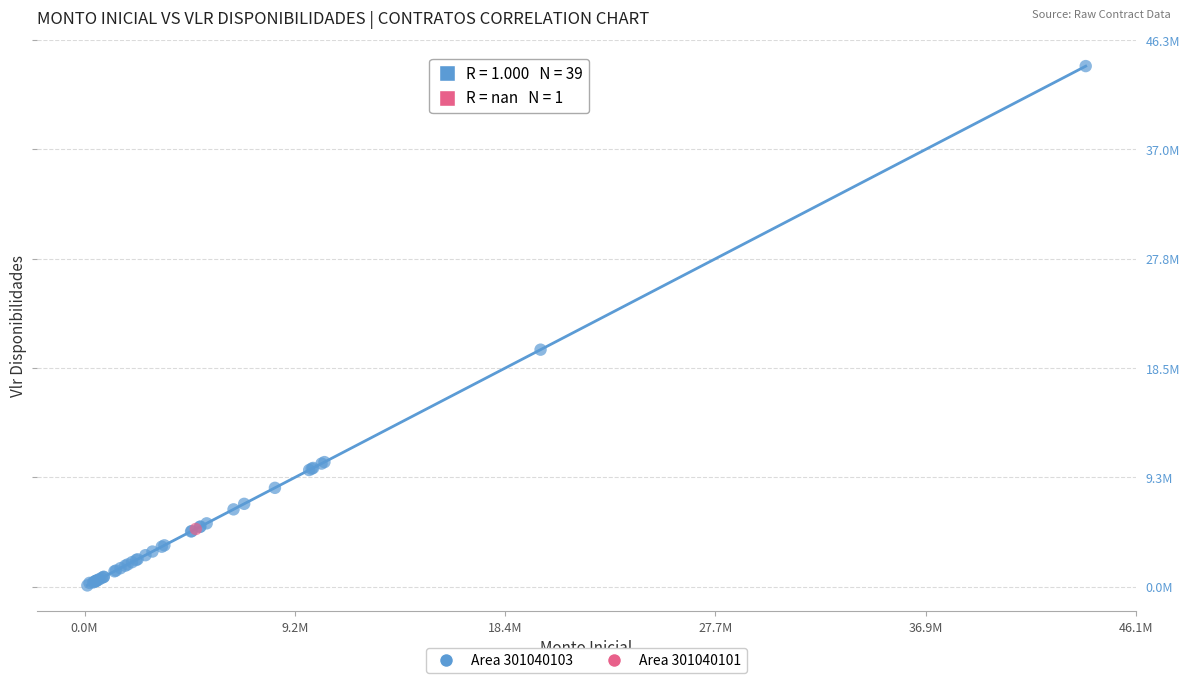

What are all the series names shown in the legend?

Area 301040103, Area 301040101